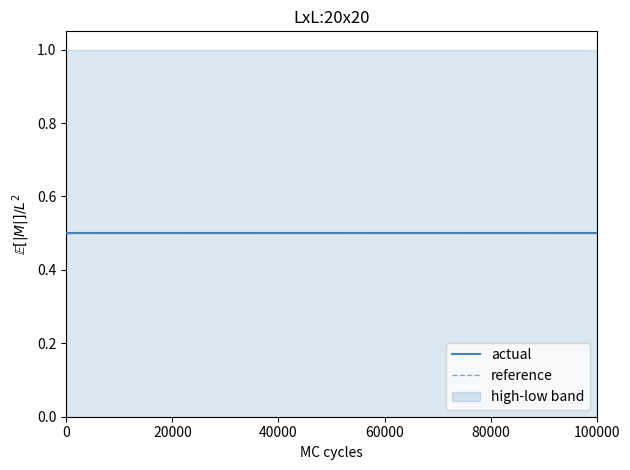

True or false: reference and actual cross at least once.

False